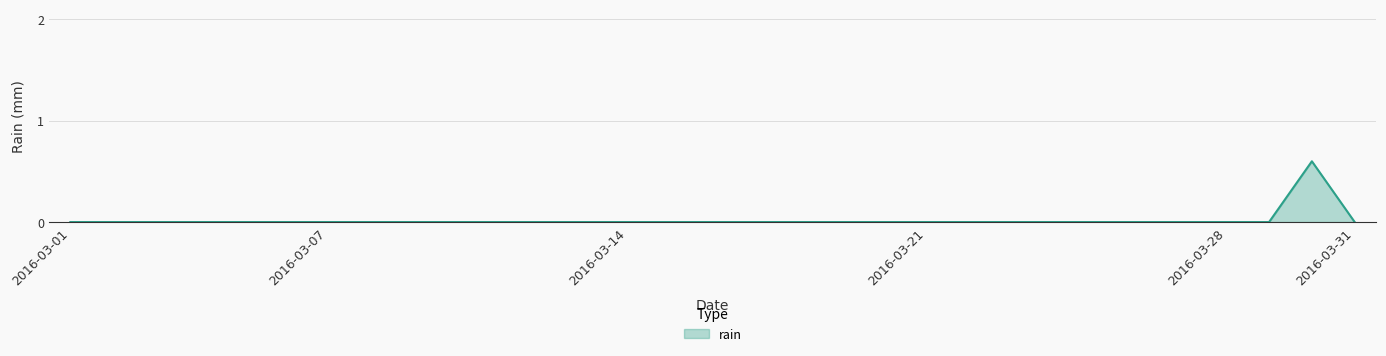

What is the greatest value displayed?

0.6